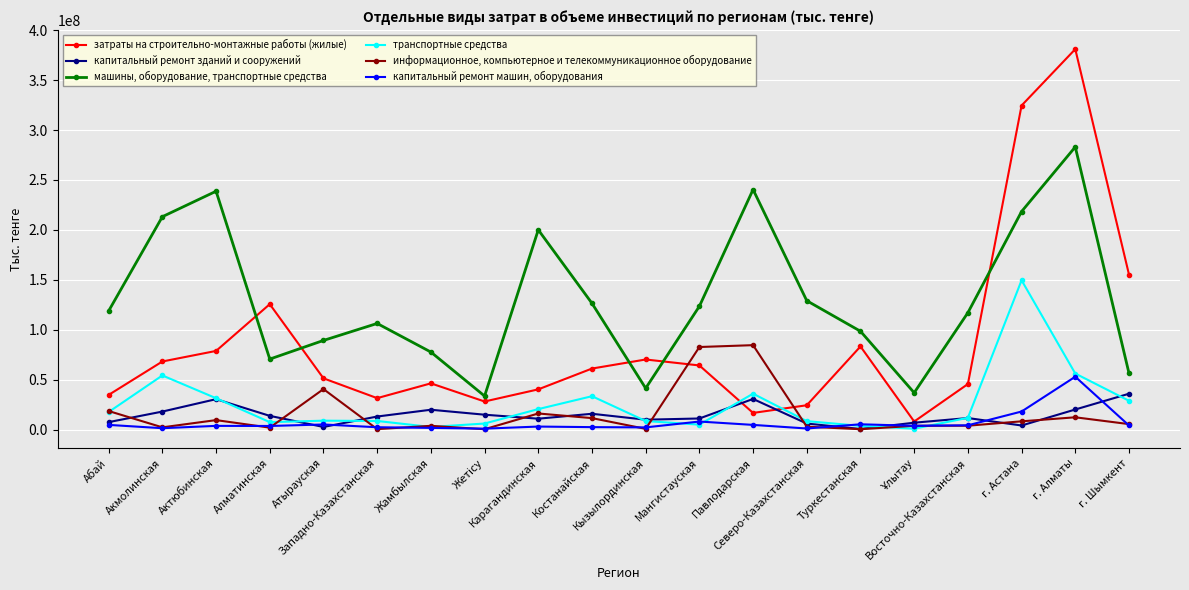

At which label does капитальный ремонт зданий и сооружений first exceed 13015821?

Акмолинская